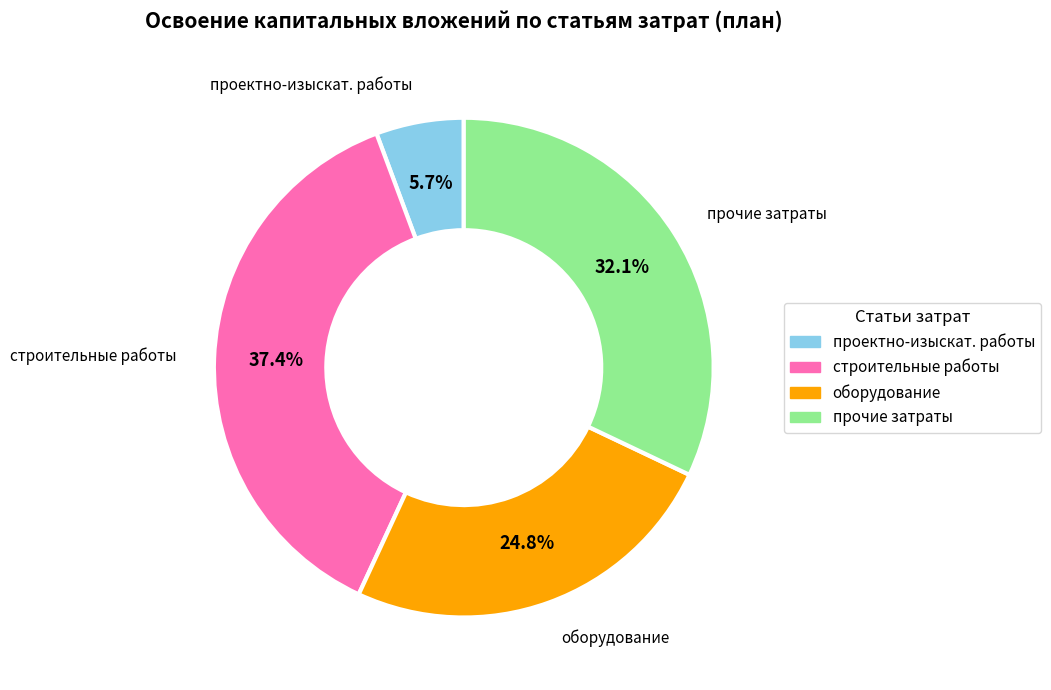

Does any single category account for the majority?

No